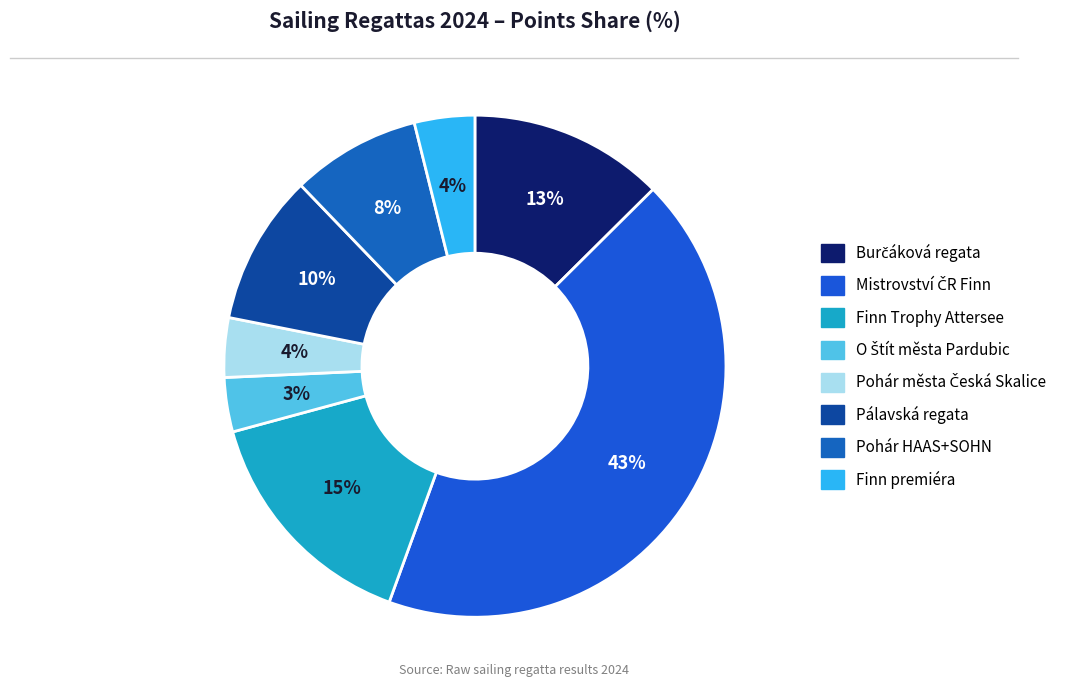

To the nearest percent, what portion does Pohár HAAS+SOHN represent?

8%